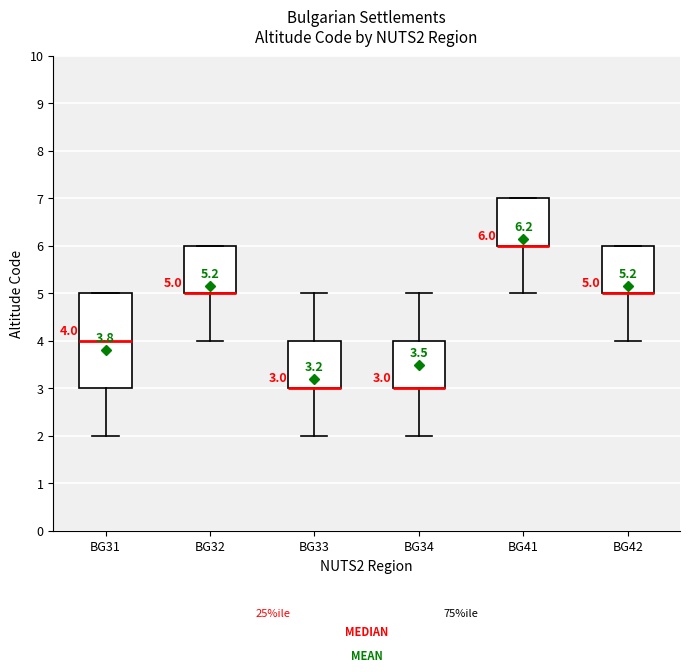

Comparing the boxes themselves (not the whiskers), which one is the tallest?

BG31